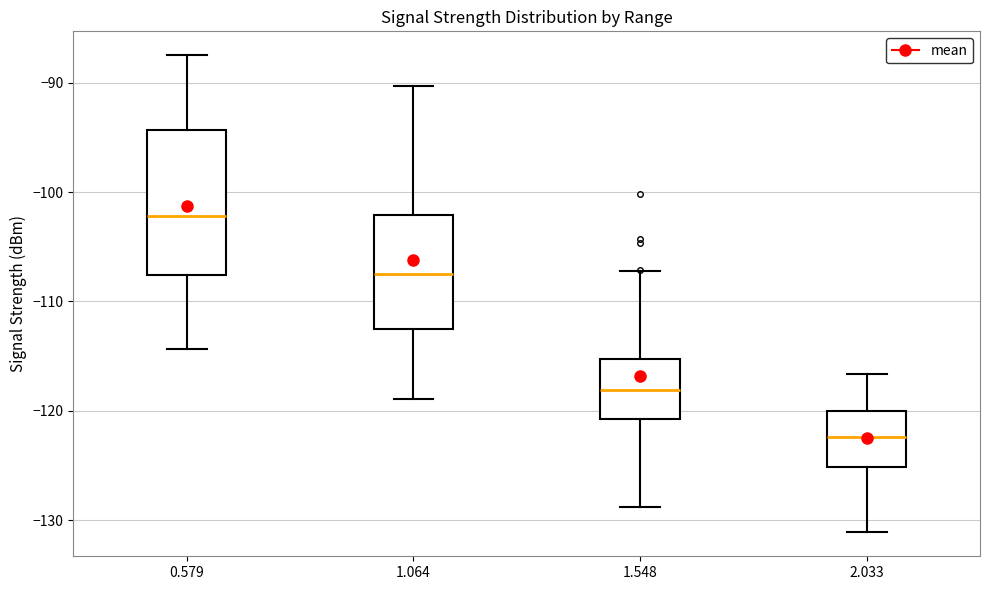

Comparing the boxes themselves (not the whiskers), which one is the tallest?

0.579